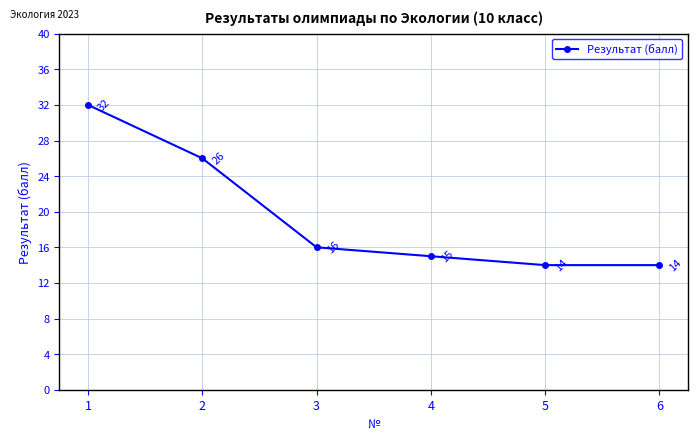

What is the minimum value shown in the chart?

14